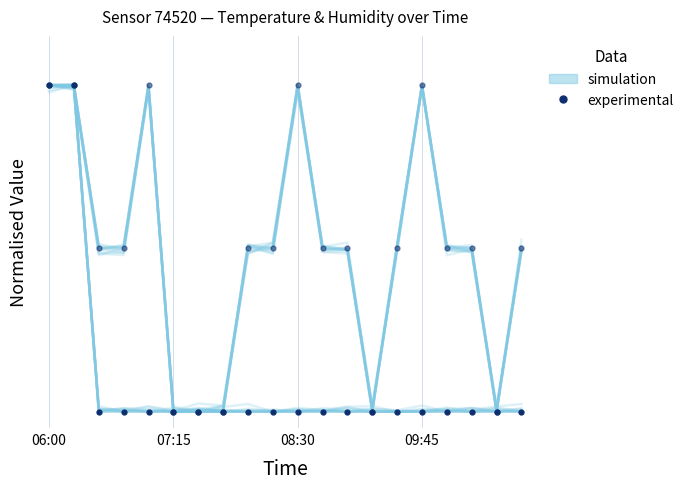

What is the value of the humidity (experimental) point at the 2nd from the left?

1.0